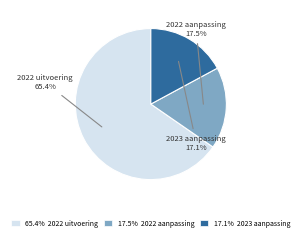

Which slice is the largest?

65.4% 2022 uitvoering